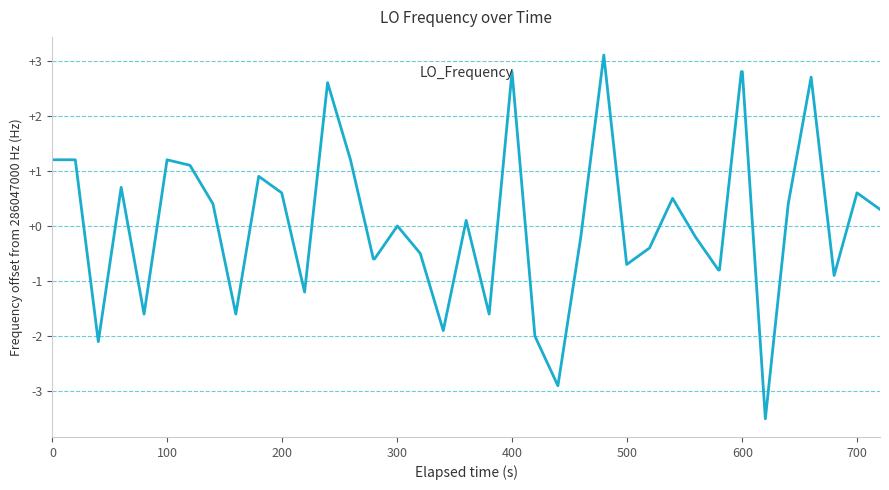

How many lines are shown in the chart?

1